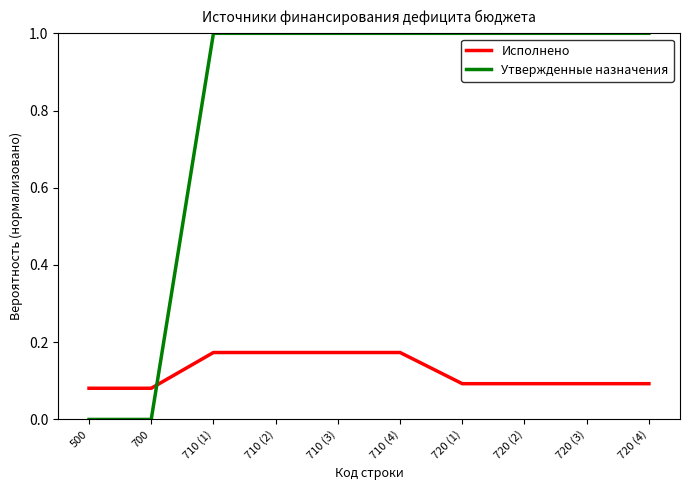

The value of Исполнено at 720 (4) is 0.0. True or false?

False